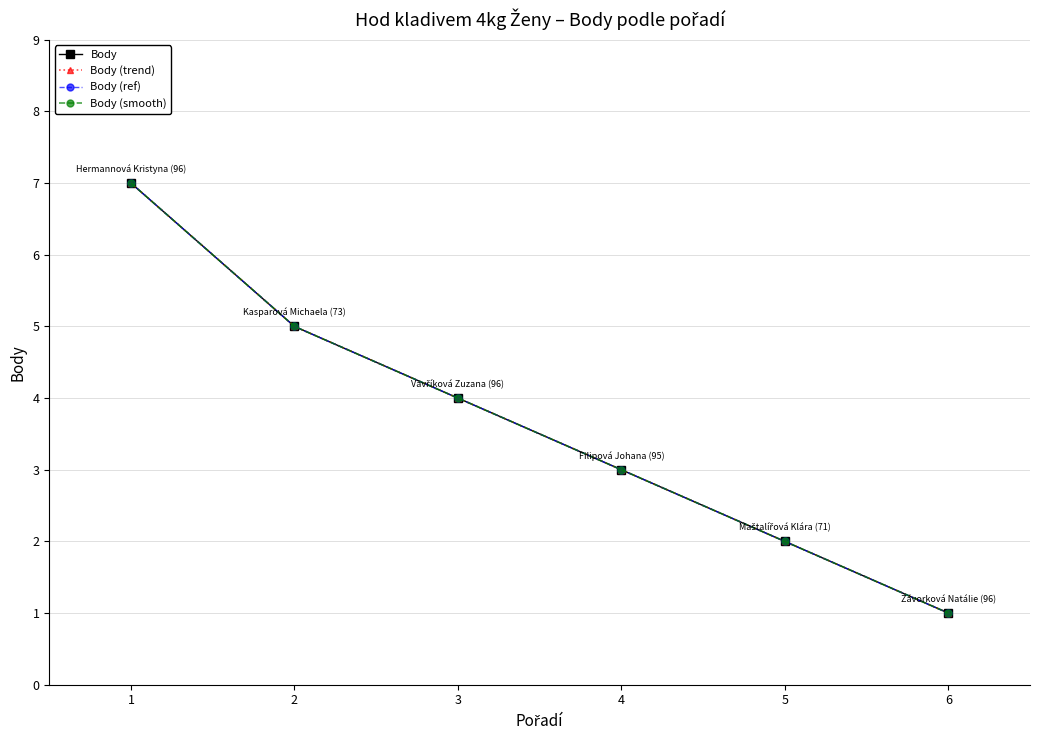

List the labels in order of Body (ref) value, smallest first.

6, 5, 4, 3, 2, 1